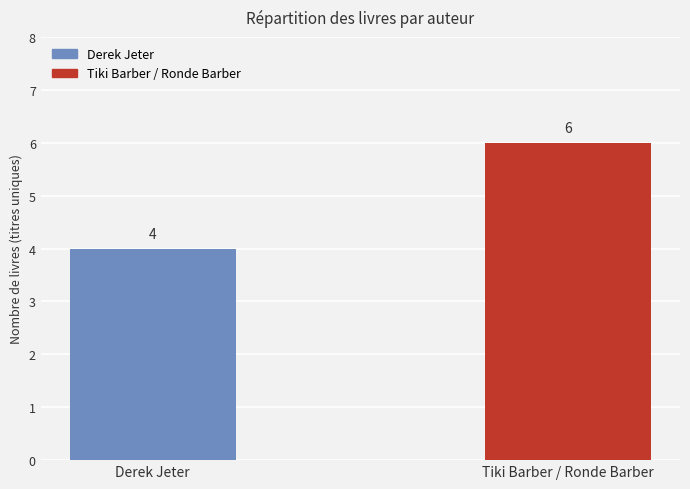

Which has a higher value, Derek Jeter or Tiki Barber / Ronde Barber?

Tiki Barber / Ronde Barber